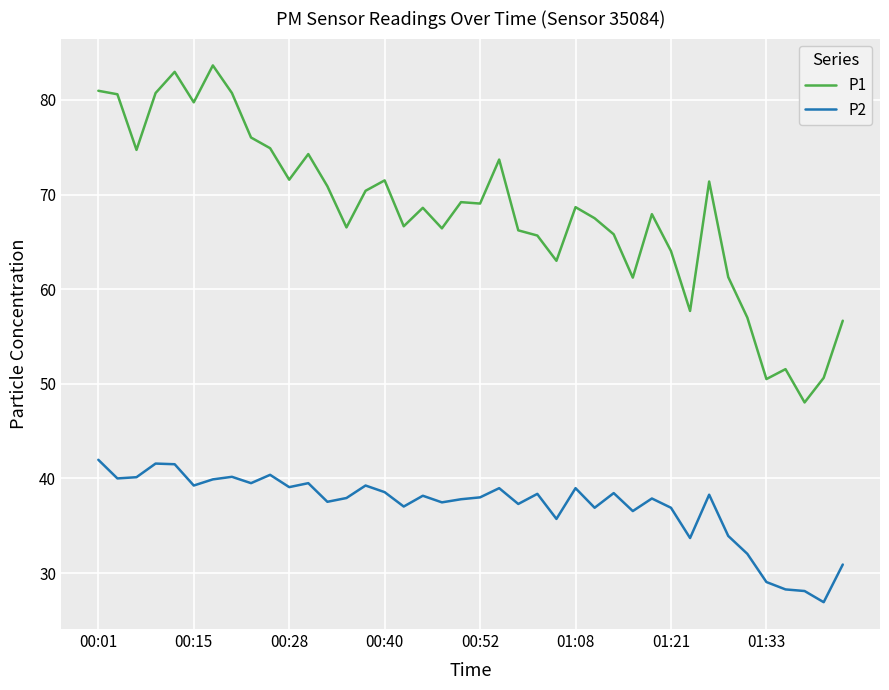

What is the difference between the maximum and minimum values in the P1 series?

35.6